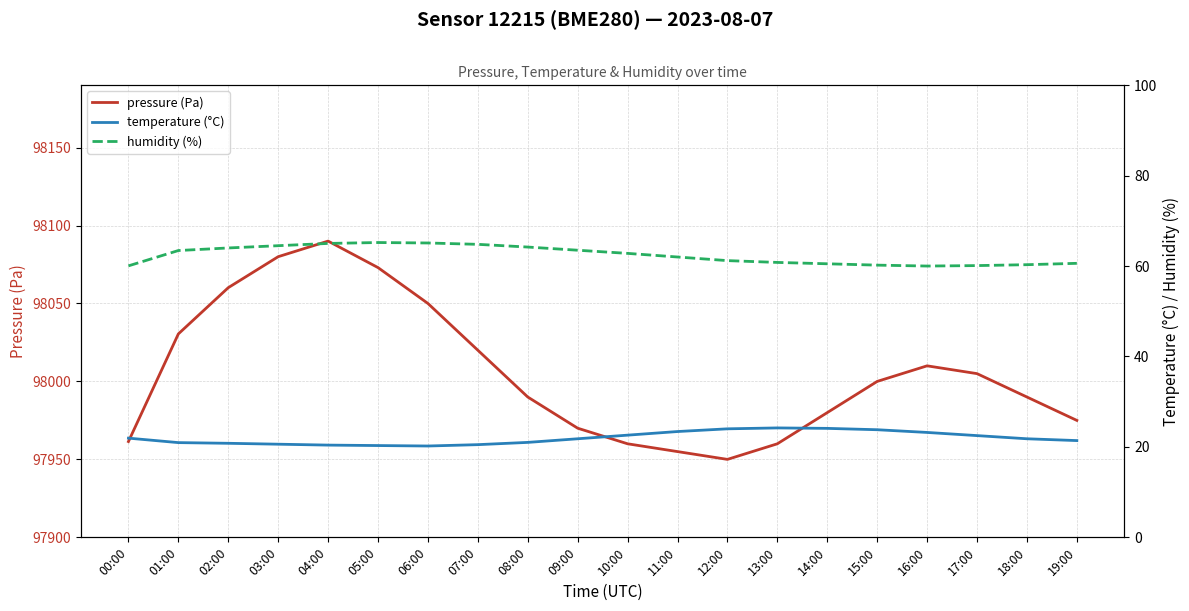

True or false: temperature (°C) and pressure (Pa) intersect in this chart.

False